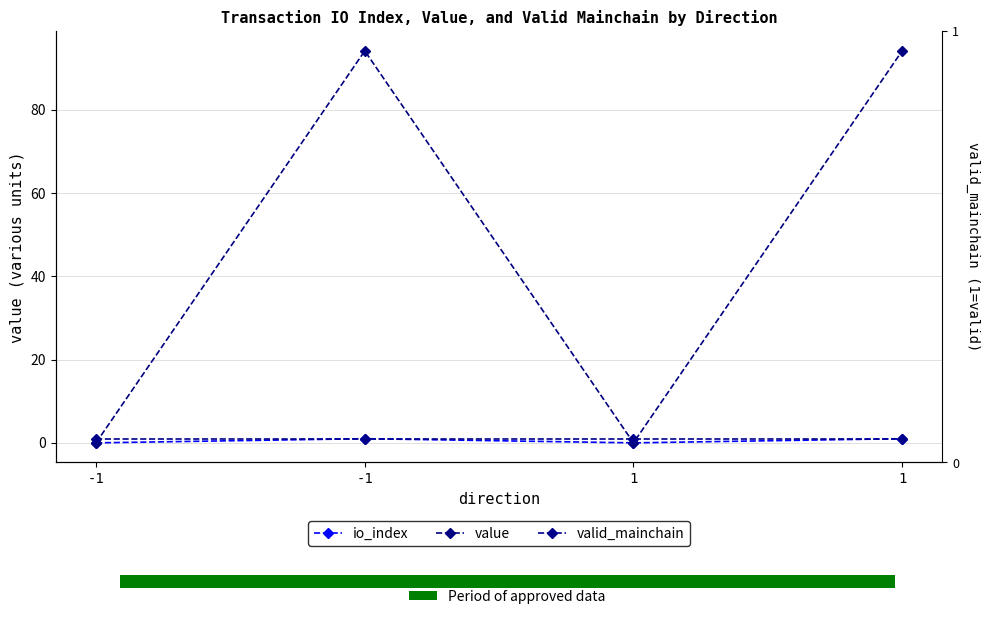

Rank the categories by valid_mainchain value from lowest to highest.

-1, -1, 1, 1